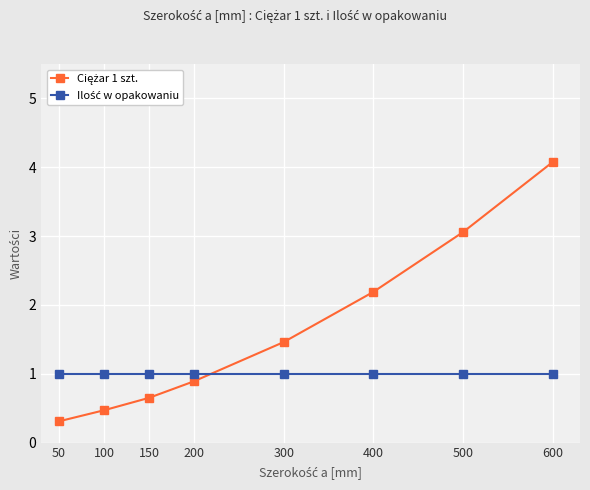

Which label corresponds to the largest value in the chart?

600